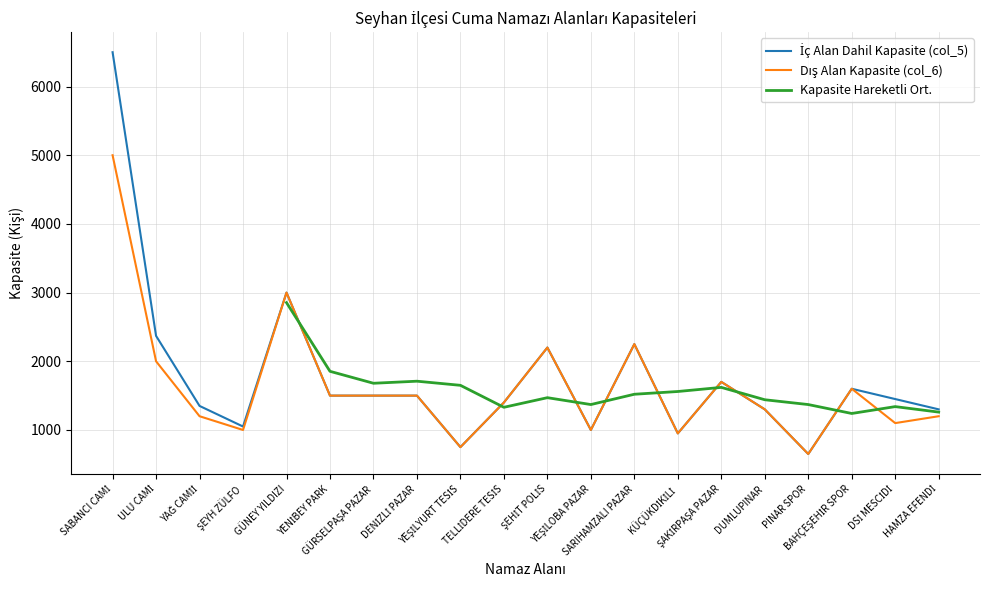

Reading left to right, what are all the values shown in this chart?

İç Alan Dahil Kapasite (col_5): 6500	2370	1350	1050	3000	1500	1500	1500	750	1400	2200	1000	2250	950	1700	1300	650	1600	1450	1300
Dış Alan Kapasite (col_6): 5000	2000	1200	1000	3000	1500	1500	1500	750	1400	2200	1000	2250	950	1700	1300	650	1600	1100	1200